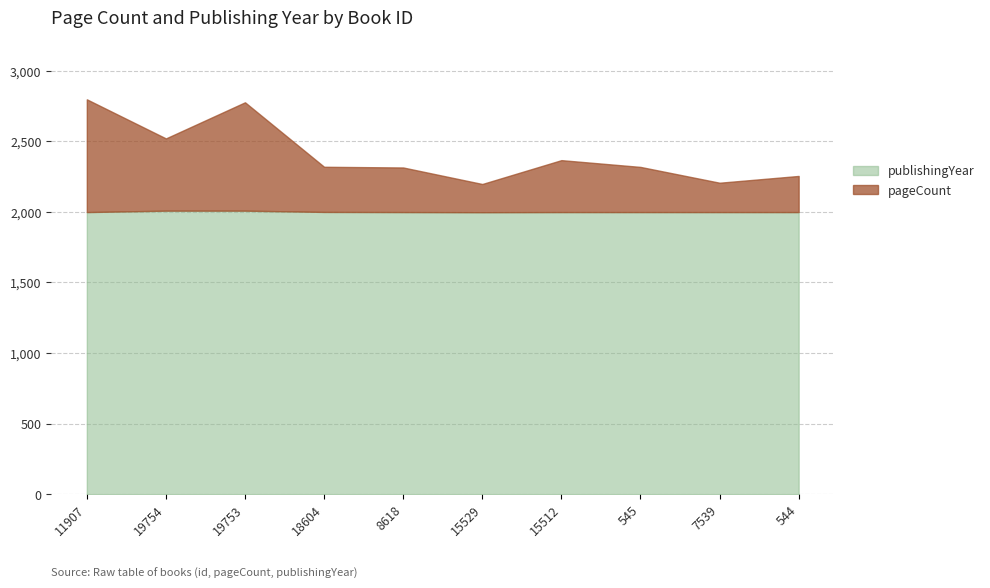

What is the maximum value for publishingYear?

2009